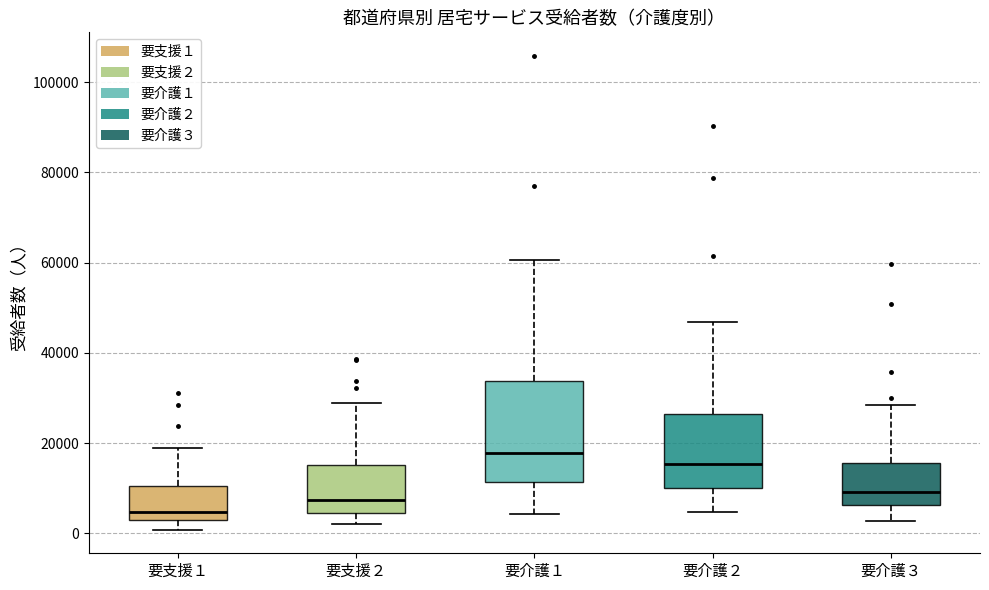

Which box has the highest median line?

要介護１